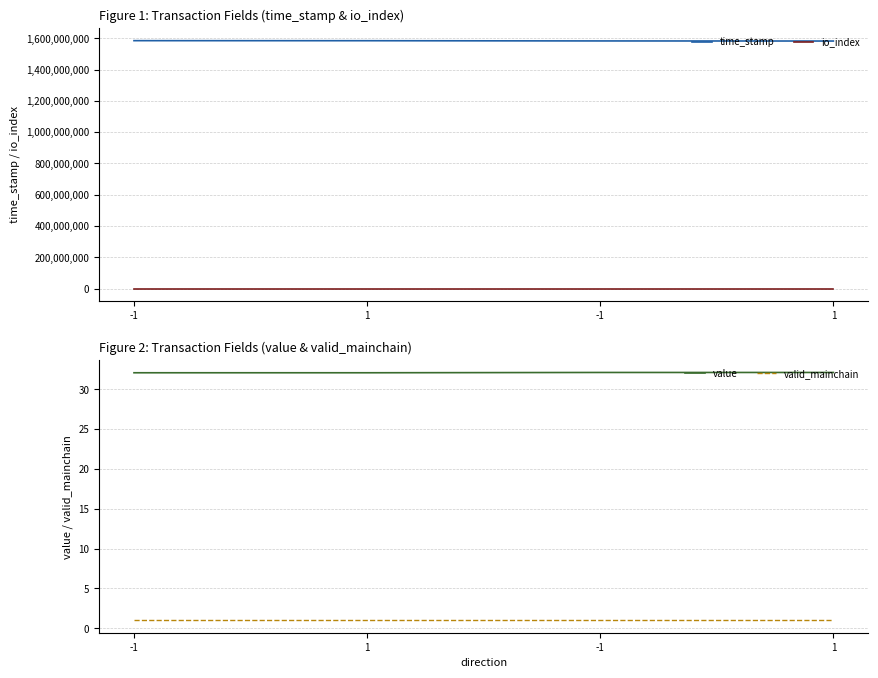

What is the difference between the highest and lowest values at -1?

1584590062.0